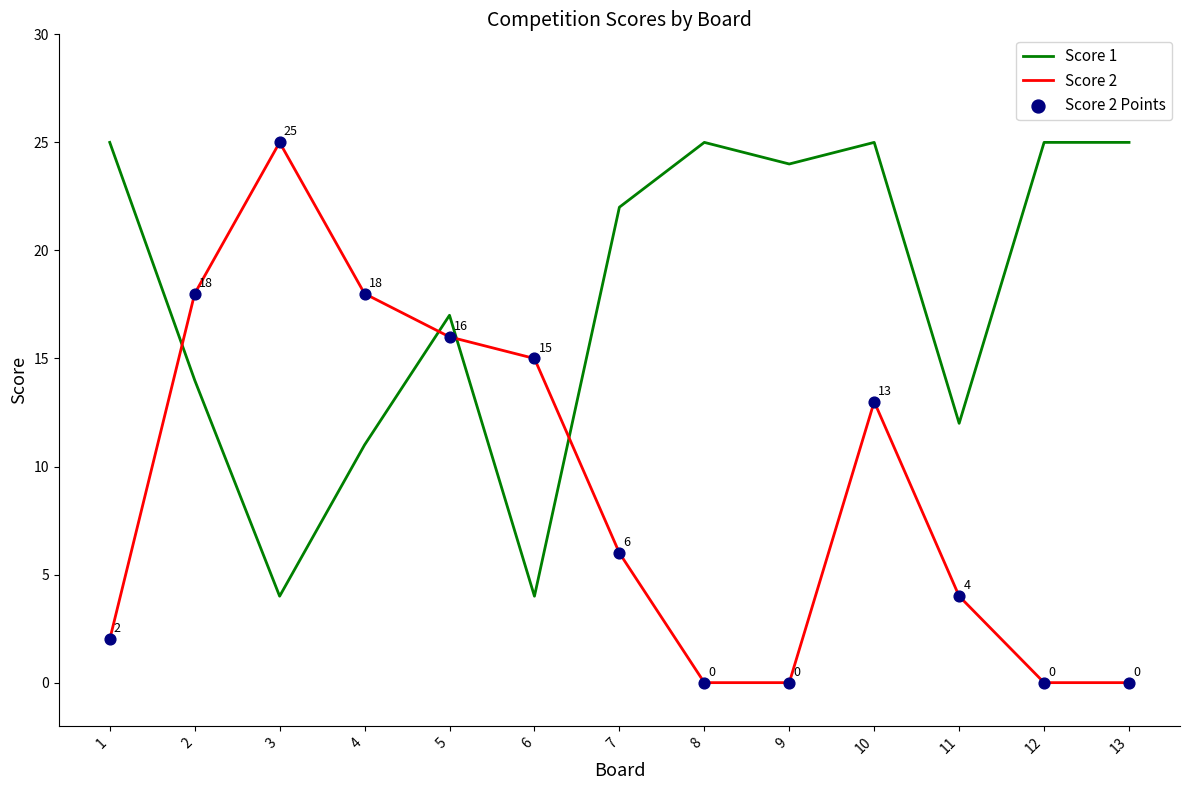

Which series has the largest total across all categories?

Score 1